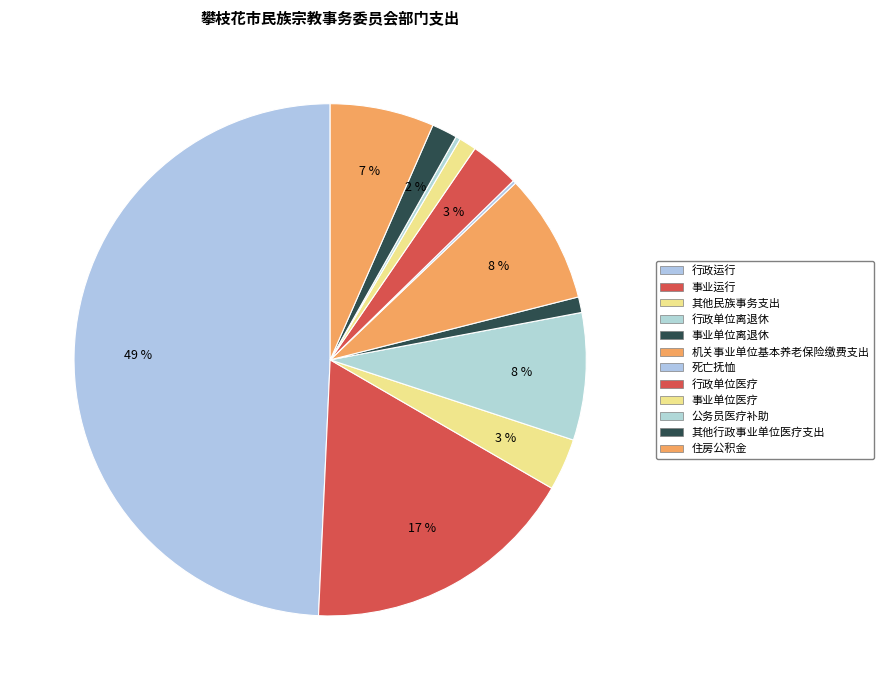

Is there any slice that represents more than half of the pie?

No